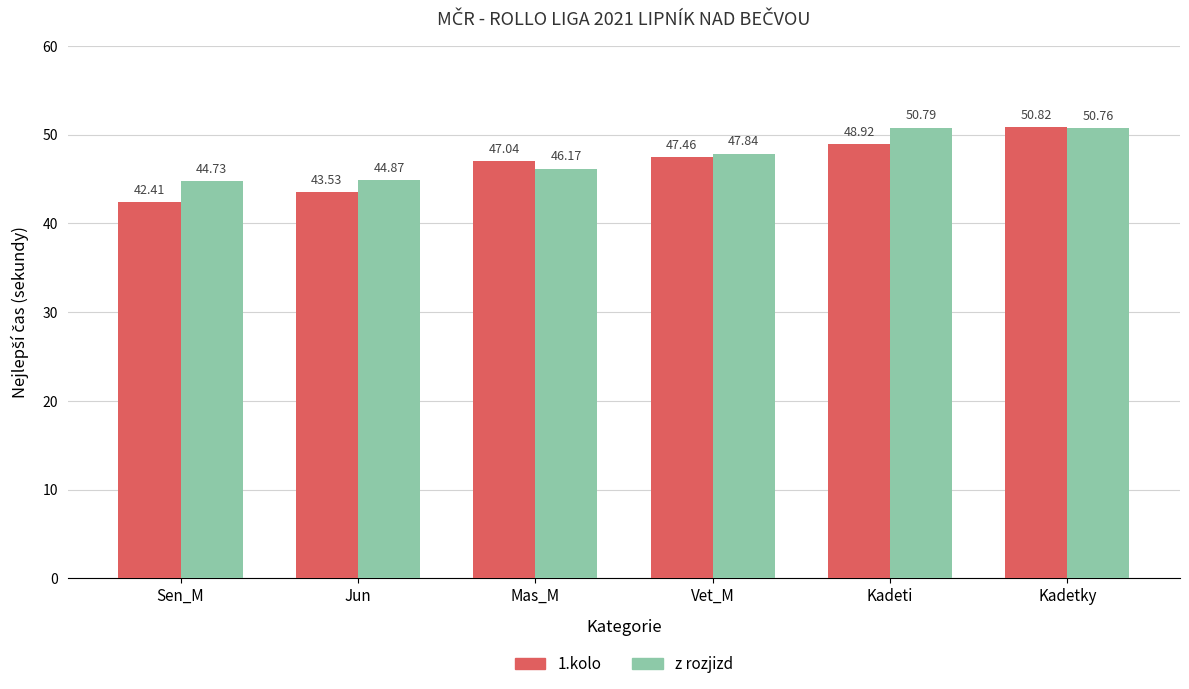

How many values in the 1.kolo series are below 47?

2